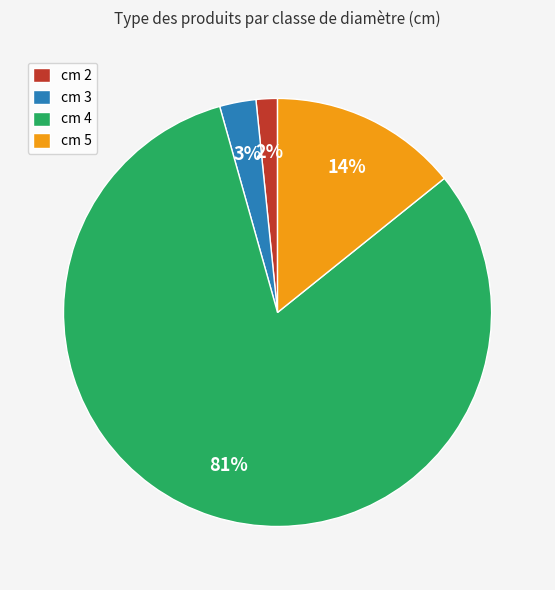

To the nearest percent, what portion does cm 4 represent?

81%